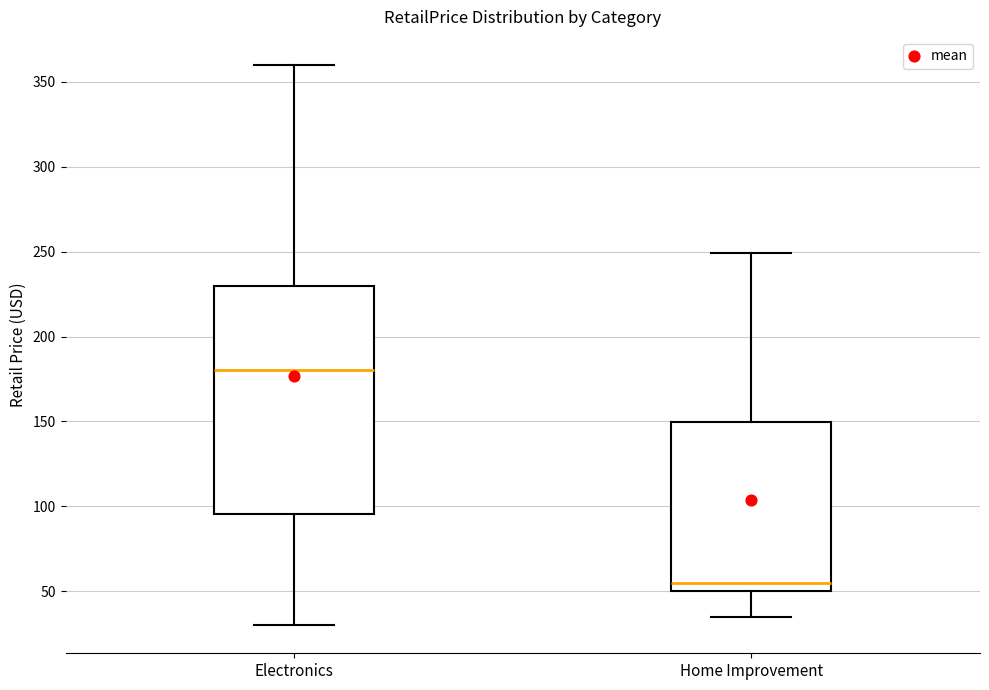

Which box's median line is the highest?

Electronics